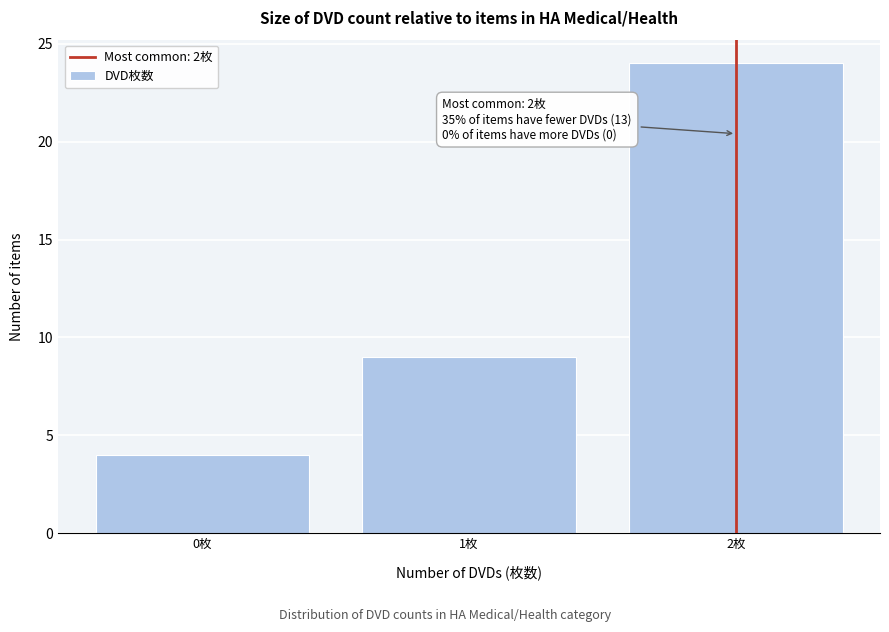

Which range on the x-axis has the tallest bar?

1.5 to 2.5